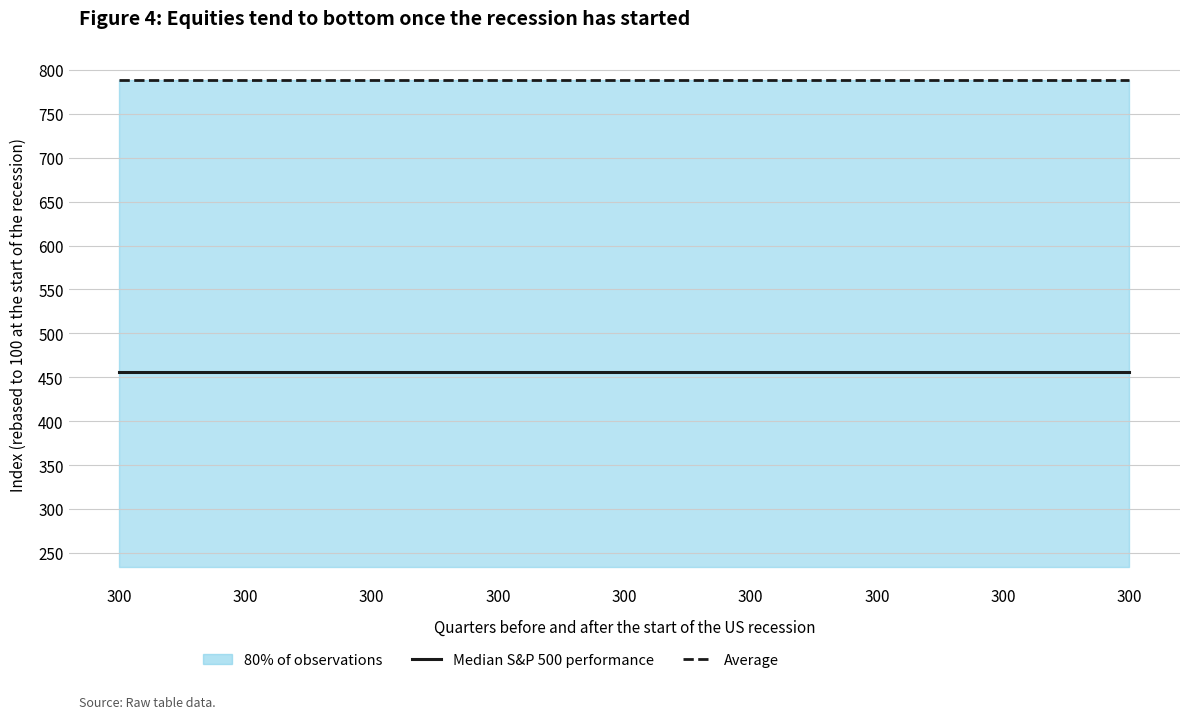

The value of Average at 300 is 789. True or false?

True